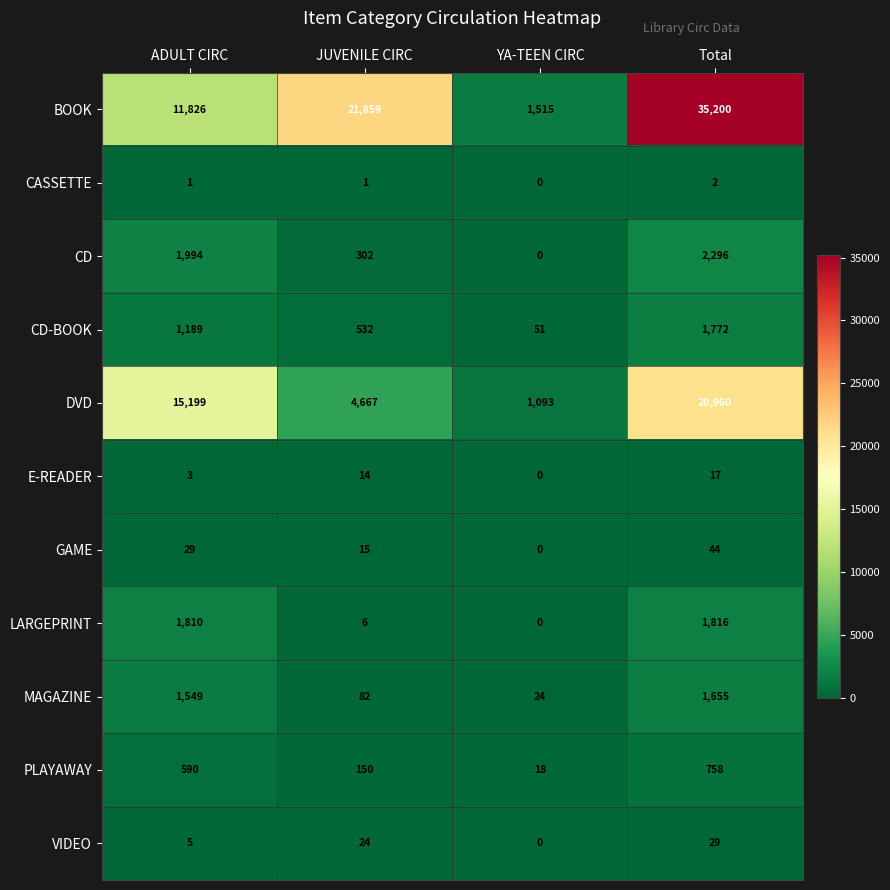

What is the sum of all LARGEPRINT values?

3632